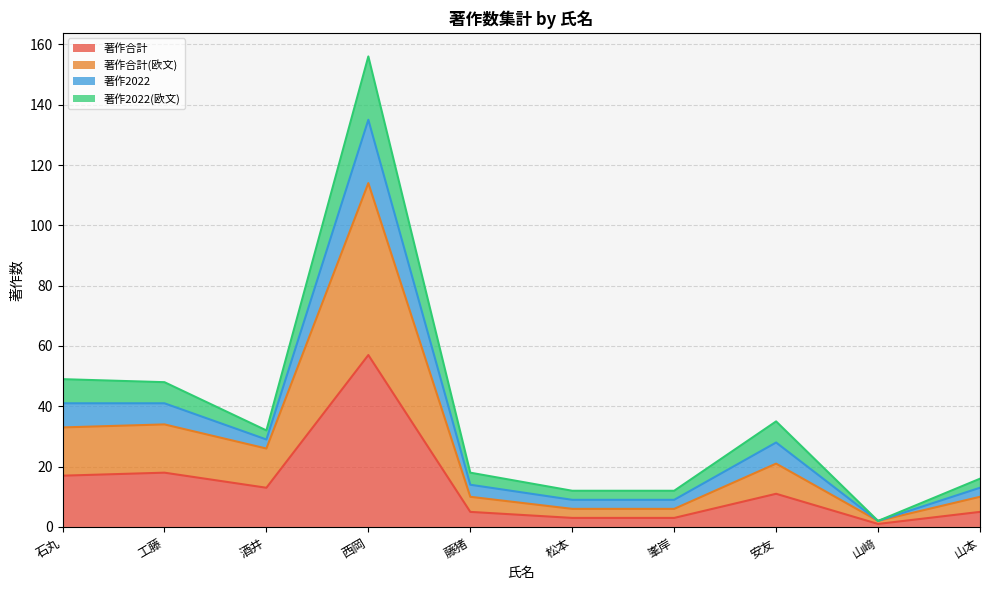

How many lines are shown in the chart?

4